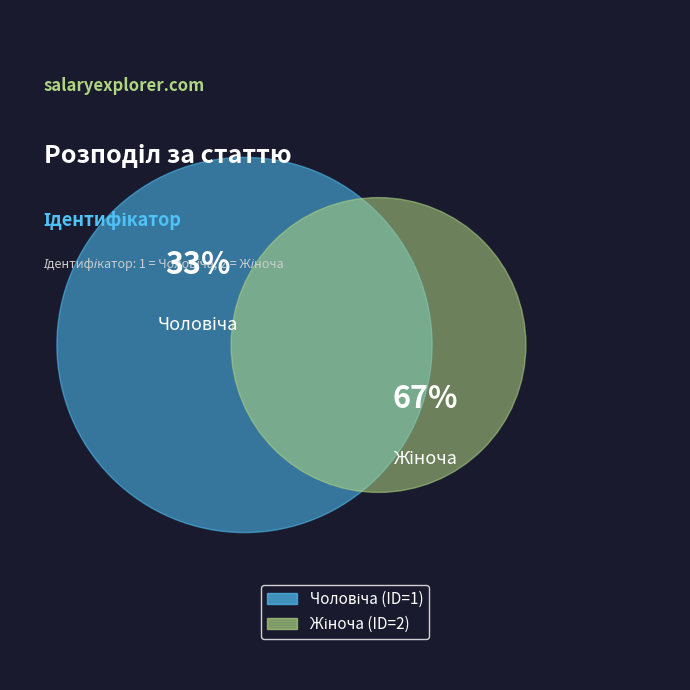

How many slices are in this pie chart?

2